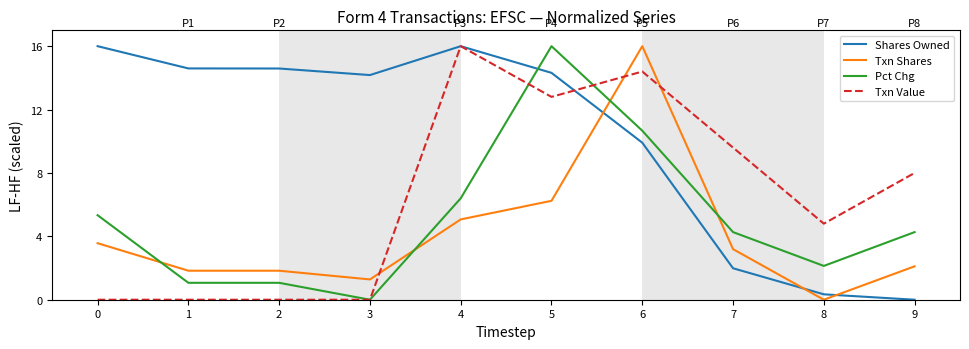

At 2, list the series in order from smallest to largest.

Txn Value, Pct Chg, Txn Shares, Shares Owned